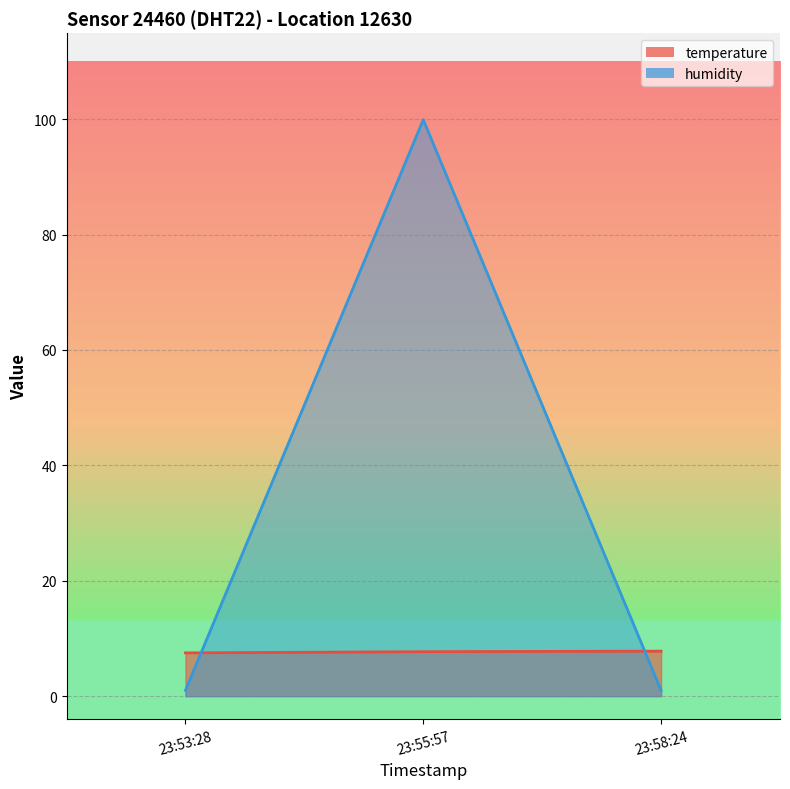

How many distinct data groups are displayed?

2